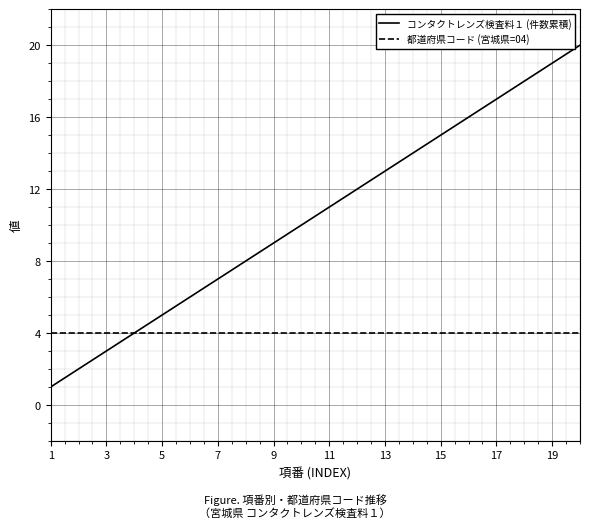

What is the greatest value displayed?

20